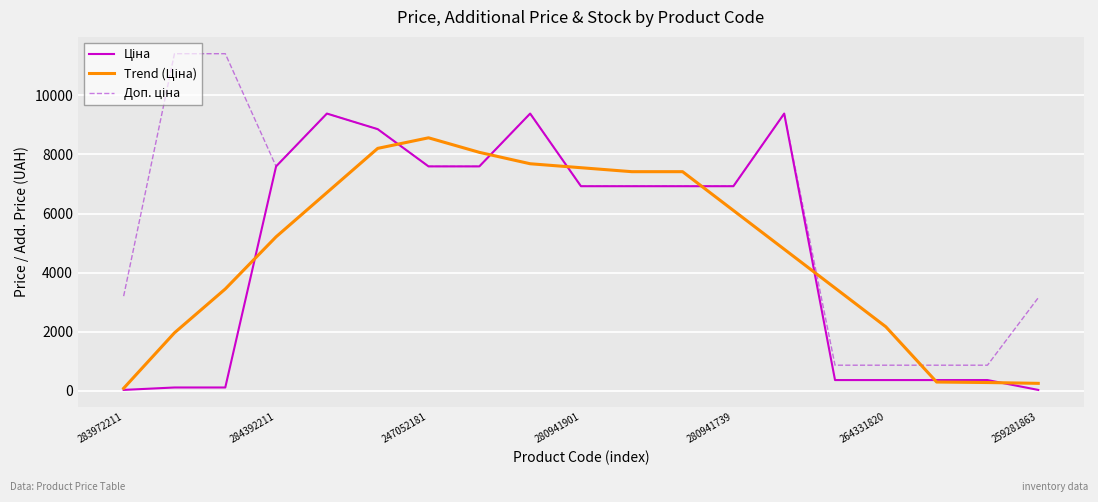

What is the greatest value displayed?

11410.0